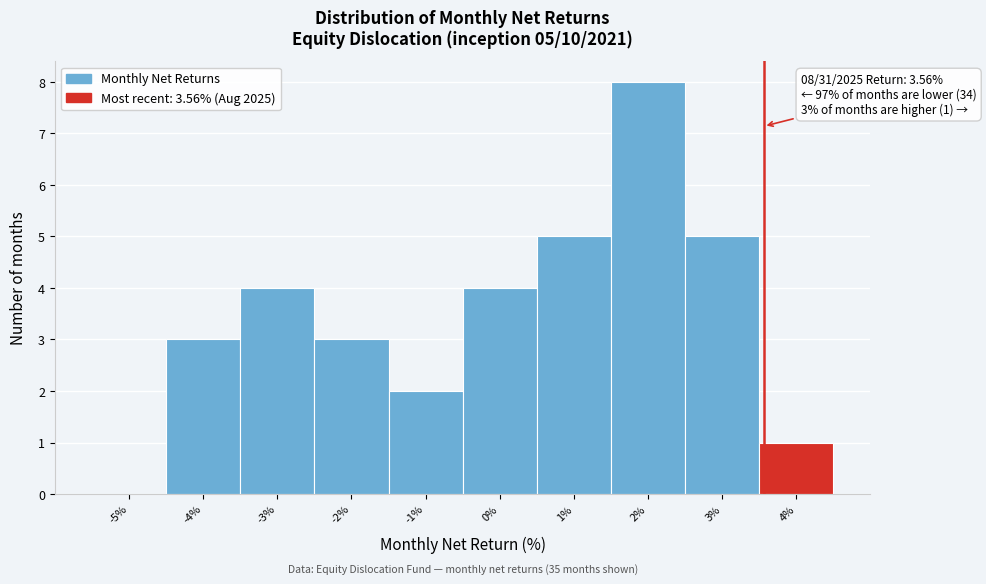

Over which range of the x-axis is the bar tallest?

1.5 to 2.5